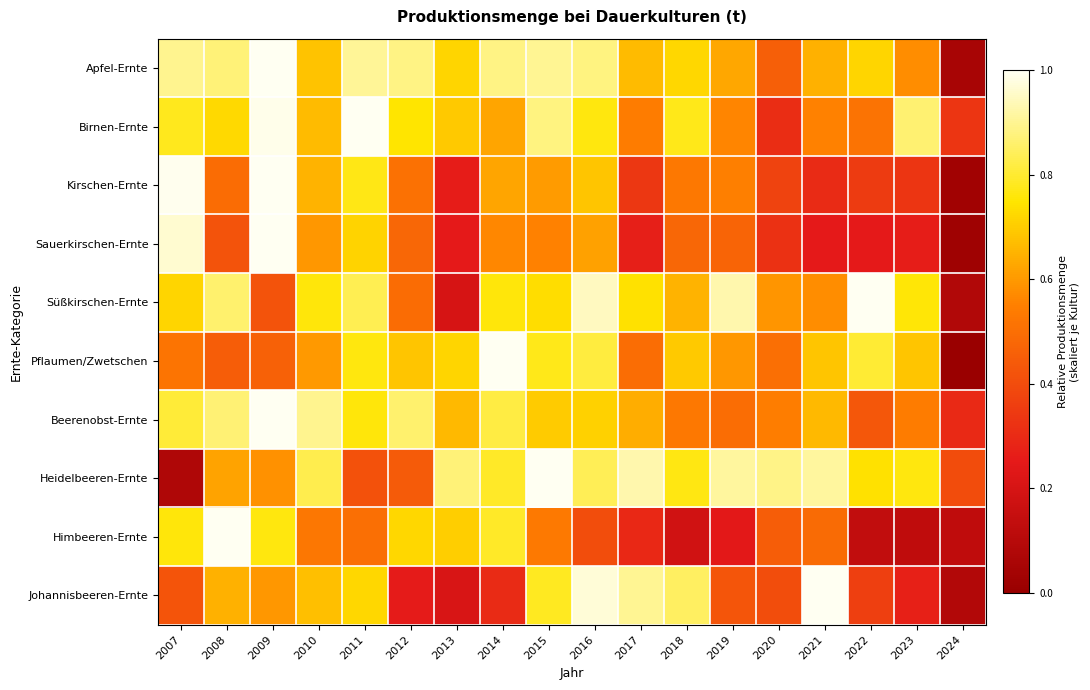

Reading right to left, transcribe all the data shown in this chart.

Apfel-Ernte: 2024=0.1	2023=0.6	2022=0.7	2021=0.6	2020=0.5	2019=0.6	2018=0.7	2017=0.7	2016=0.9	2015=0.9	2014=0.9	2013=0.7	2012=0.9	2011=0.9	2010=0.7	2009=1.0	2008=0.9	2007=0.9
Birnen-Ernte: 2024=0.3	2023=0.9	2022=0.5	2021=0.6	2020=0.3	2019=0.6	2018=0.8	2017=0.5	2016=0.8	2015=0.9	2014=0.6	2013=0.7	2012=0.7	2011=1.0	2010=0.7	2009=1.0	2008=0.7	2007=0.8
Kirschen-Ernte: 2024=0.0	2023=0.3	2022=0.3	2021=0.3	2020=0.4	2019=0.5	2018=0.5	2017=0.3	2016=0.7	2015=0.6	2014=0.6	2013=0.3	2012=0.5	2011=0.8	2010=0.7	2009=1.0	2008=0.5	2007=1.0
Sauerkirschen-Ernte: 2024=0.0	2023=0.3	2022=0.3	2021=0.3	2020=0.3	2019=0.5	2018=0.5	2017=0.3	2016=0.6	2015=0.6	2014=0.6	2013=0.3	2012=0.5	2011=0.7	2010=0.6	2009=1.0	2008=0.4	2007=1.0
Süßkirschen-Ernte: 2024=0.1	2023=0.8	2022=1.0	2021=0.6	2020=0.6	2019=0.9	2018=0.6	2017=0.7	2016=0.9	2015=0.7	2014=0.8	2013=0.2	2012=0.5	2011=0.8	2010=0.8	2009=0.4	2008=0.9	2007=0.7
Pflaumen/Zwetschen: 2024=0.0	2023=0.7	2022=0.8	2021=0.7	2020=0.5	2019=0.6	2018=0.7	2017=0.5	2016=0.8	2015=0.8	2014=1.0	2013=0.7	2012=0.7	2011=0.8	2010=0.6	2009=0.5	2008=0.4	2007=0.5
Beerenobst-Ernte: 2024=0.3	2023=0.5	2022=0.4	2021=0.7	2020=0.5	2019=0.5	2018=0.5	2017=0.6	2016=0.7	2015=0.7	2014=0.8	2013=0.7	2012=0.9	2011=0.8	2010=0.9	2009=1.0	2008=0.9	2007=0.8
Heidelbeeren-Ernte: 2024=0.4	2023=0.8	2022=0.7	2021=0.9	2020=0.9	2019=0.9	2018=0.8	2017=0.9	2016=0.8	2015=1.0	2014=0.8	2013=0.9	2012=0.4	2011=0.4	2010=0.8	2009=0.6	2008=0.6	2007=0.1
Himbeeren-Ernte: 2024=0.1	2023=0.1	2022=0.1	2021=0.5	2020=0.5	2019=0.2	2018=0.2	2017=0.3	2016=0.4	2015=0.5	2014=0.8	2013=0.7	2012=0.7	2011=0.5	2010=0.5	2009=0.8	2008=1.0	2007=0.8
Johannisbeeren-Ernte: 2024=0.1	2023=0.3	2022=0.4	2021=1.0	2020=0.4	2019=0.4	2018=0.8	2017=0.9	2016=1.0	2015=0.8	2014=0.3	2013=0.2	2012=0.3	2011=0.7	2010=0.7	2009=0.6	2008=0.6	2007=0.4